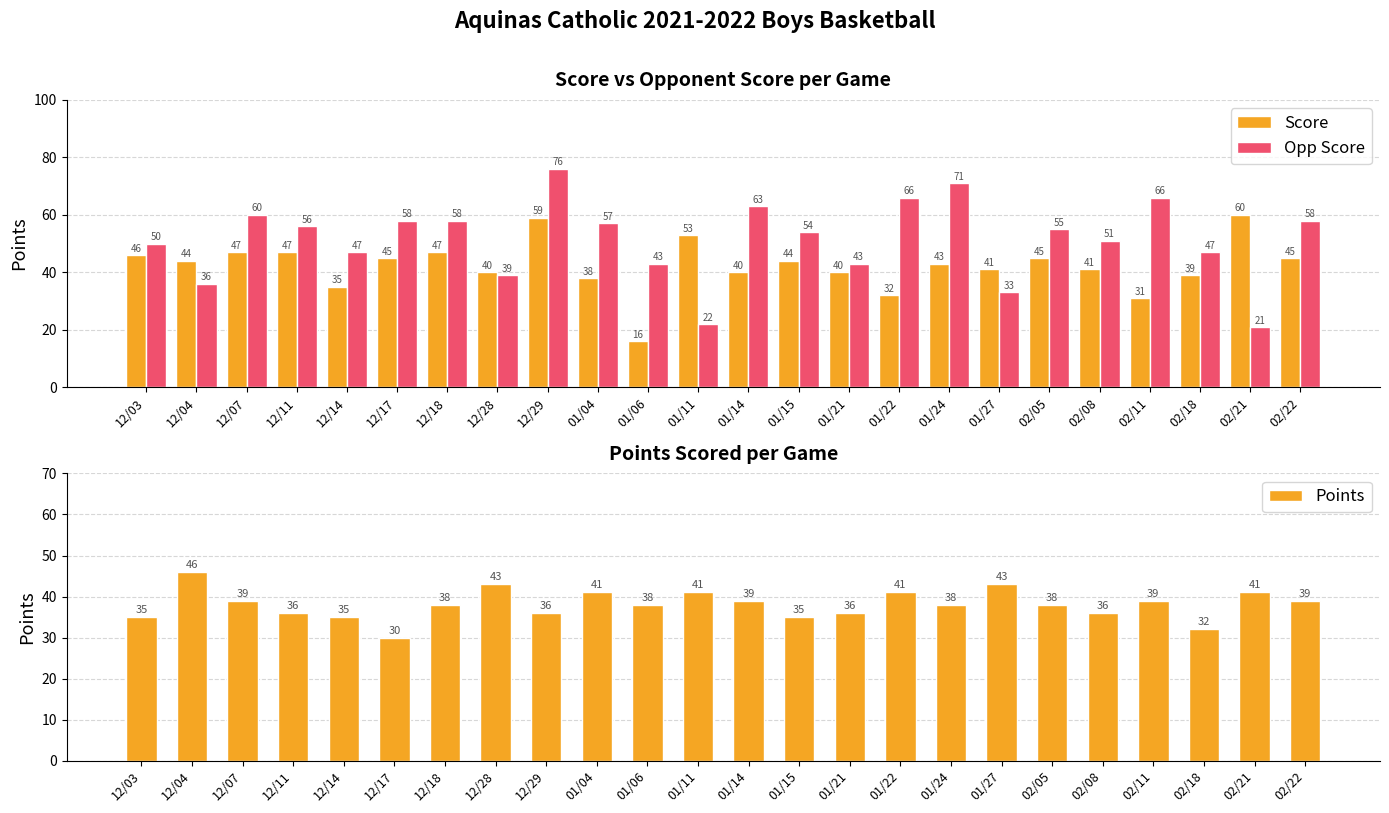

Rank the categories by Score value from highest to lowest.

02/21, 12/29, 01/11, 12/07, 12/11, 12/18, 12/03, 12/17, 02/05, 02/22, 12/04, 01/15, 01/24, 01/27, 02/08, 12/28, 01/14, 01/21, 02/18, 01/04, 12/14, 01/22, 02/11, 01/06